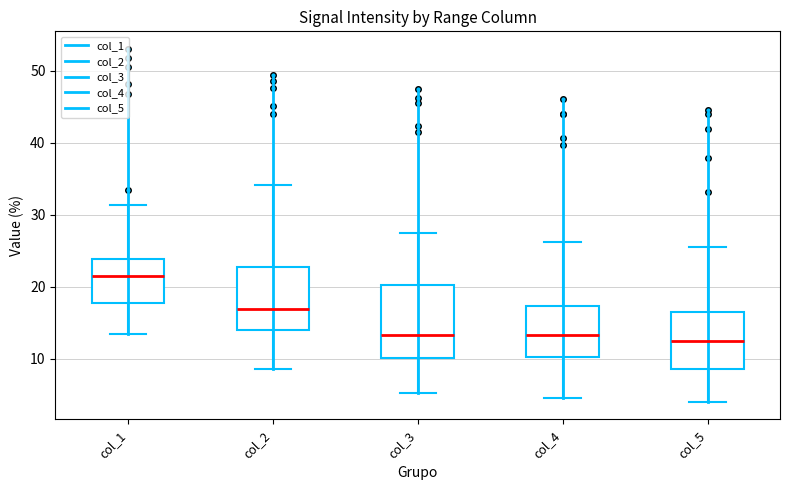

Where is the lower edge of the box for col_1 on the y-axis? The values are not printed on the chart, so give them approximately, as read against the axis.

18